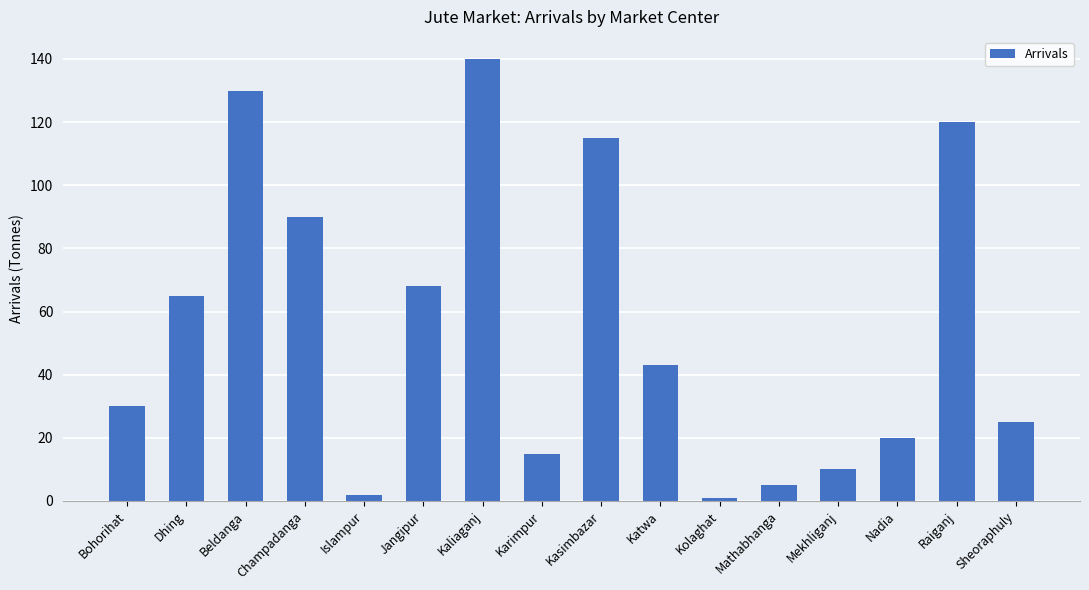

Which category has the highest value across all series?

Kaliaganj